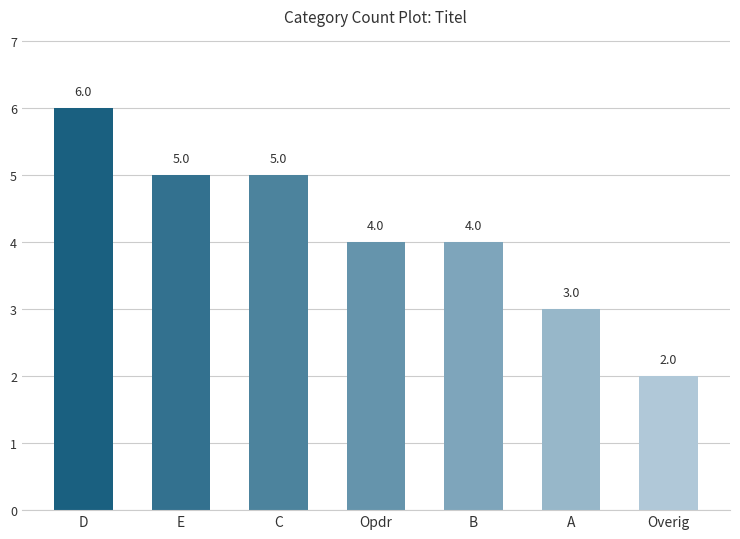

Reading right to left, what are all the values shown in this chart?

Overig=2	A=3	B=4	Opdr=4	C=5	E=5	D=6